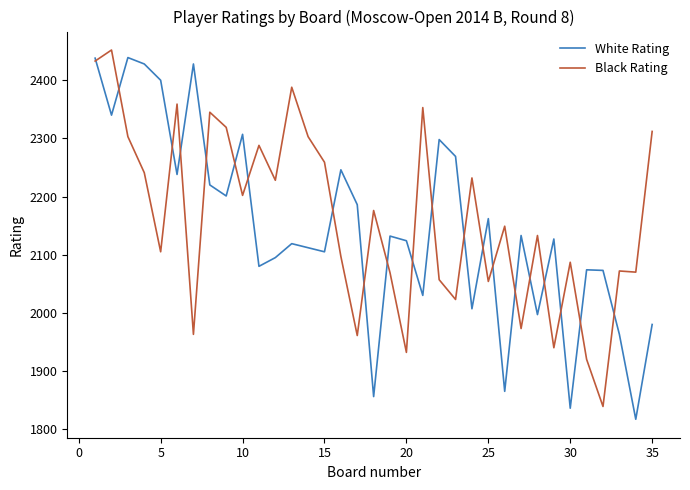

What is the minimum value shown in the chart?

1817